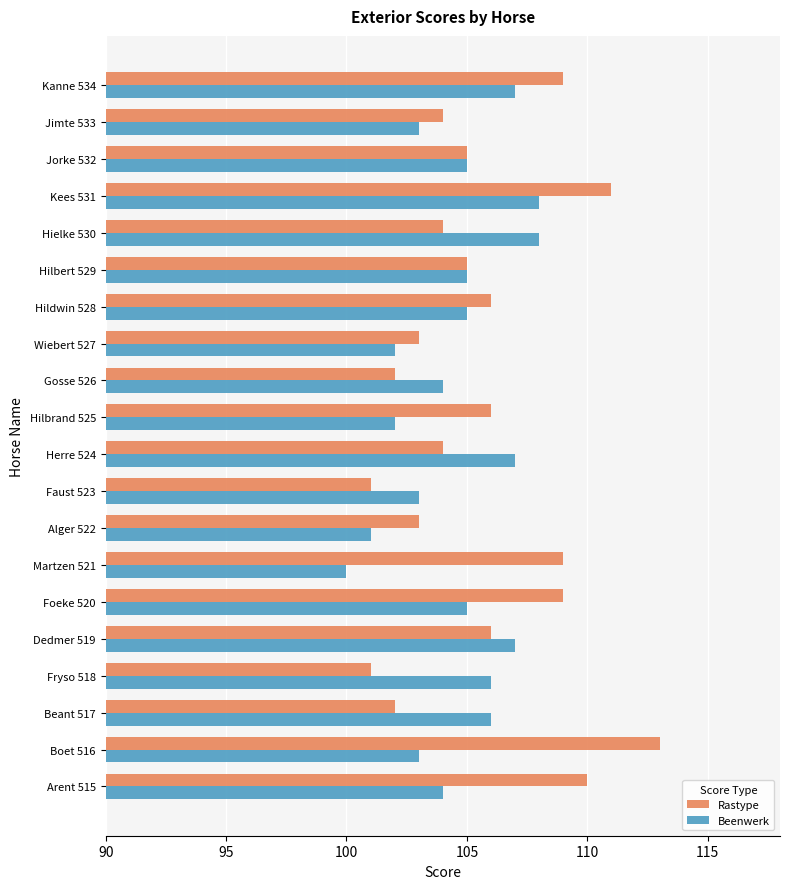

List the series in order of their peak value, highest first.

Rastype, Beenwerk